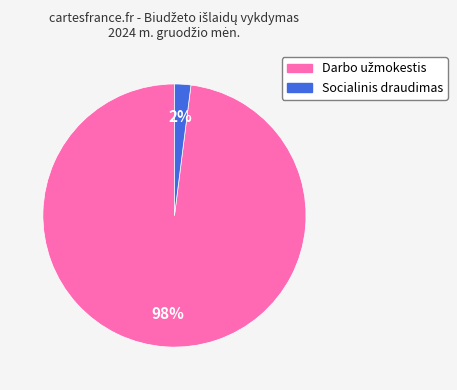

To the nearest percent, what is the average slice percentage?

50%